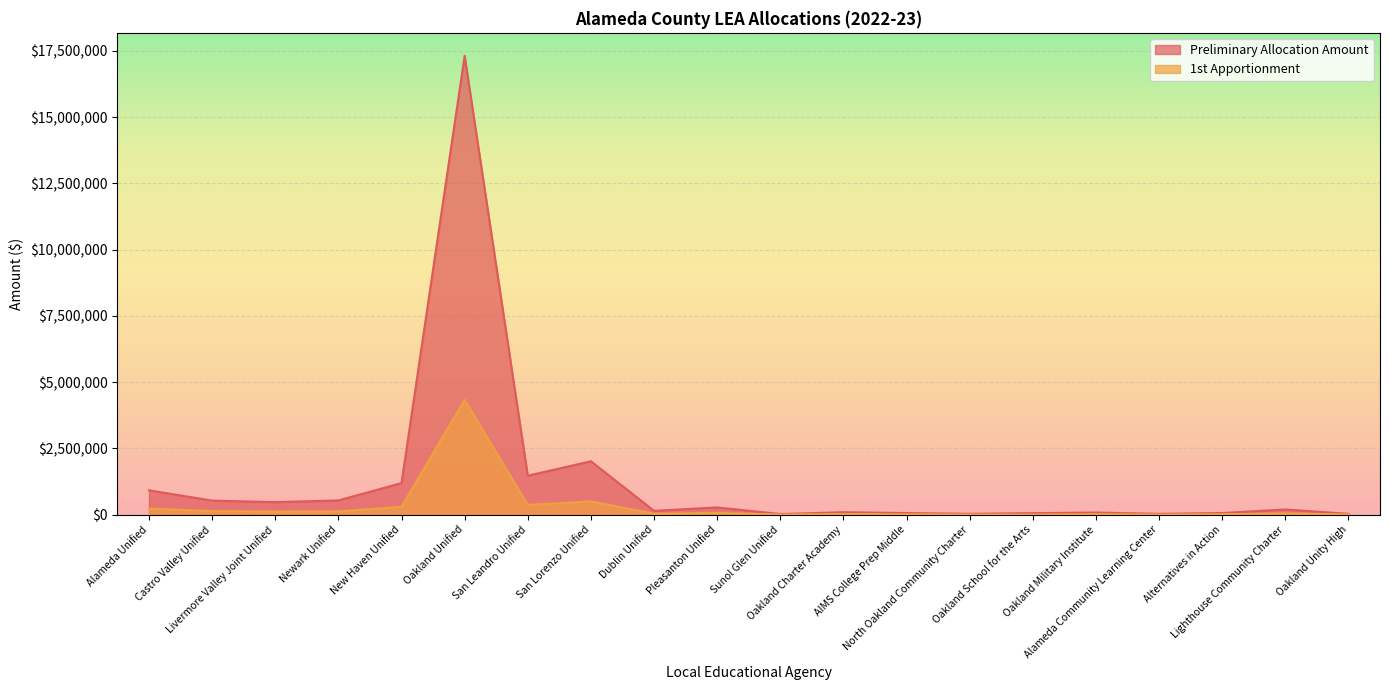

True or false: 1st Apportionment and Preliminary Allocation Amount intersect in this chart.

False